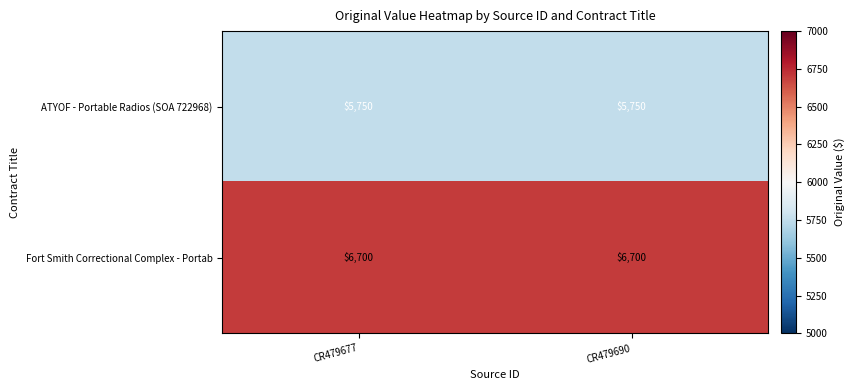

What is the spread (max minus min) of values at CR479677?

950